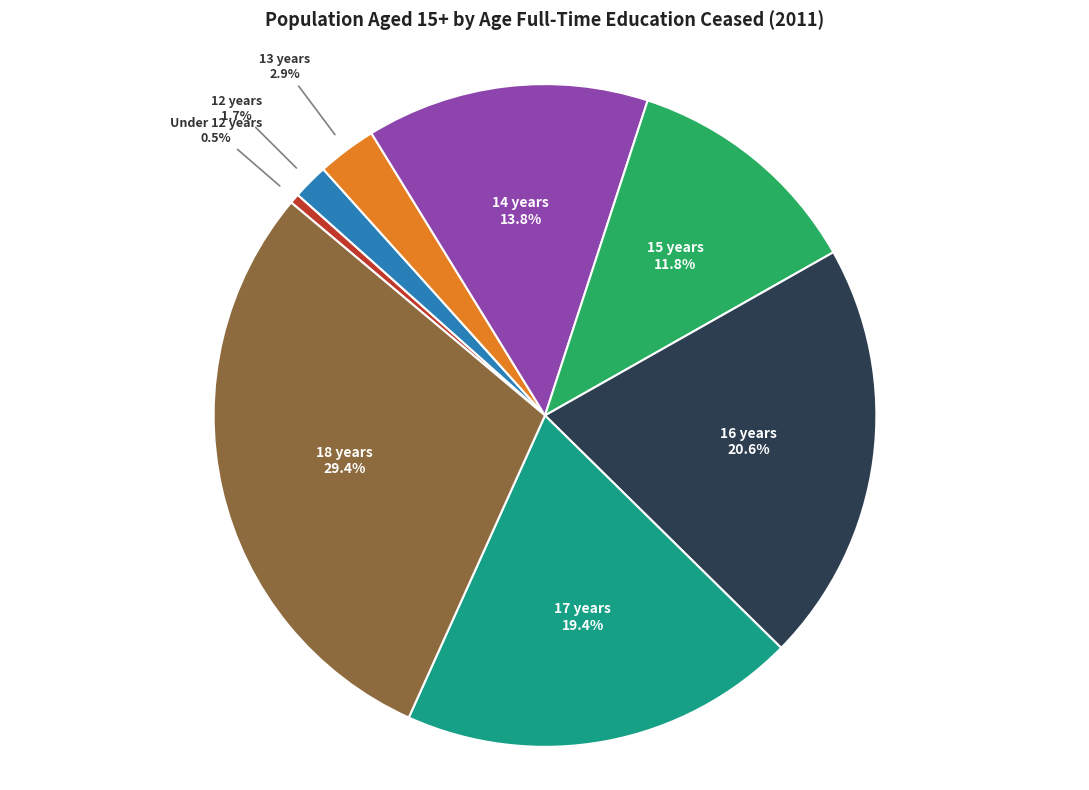

Does any single category account for the majority?

No